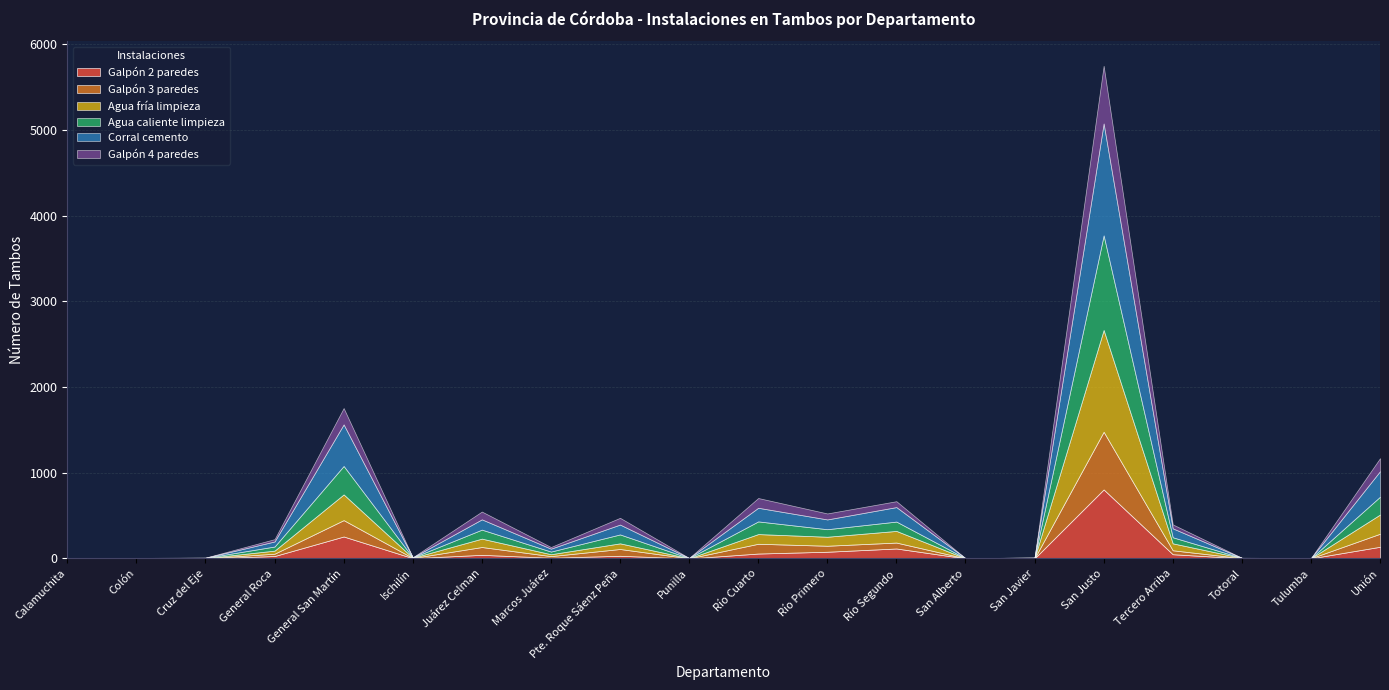

Between Río Segundo and San Justo, which series saw the biggest shift?

Corral cemento